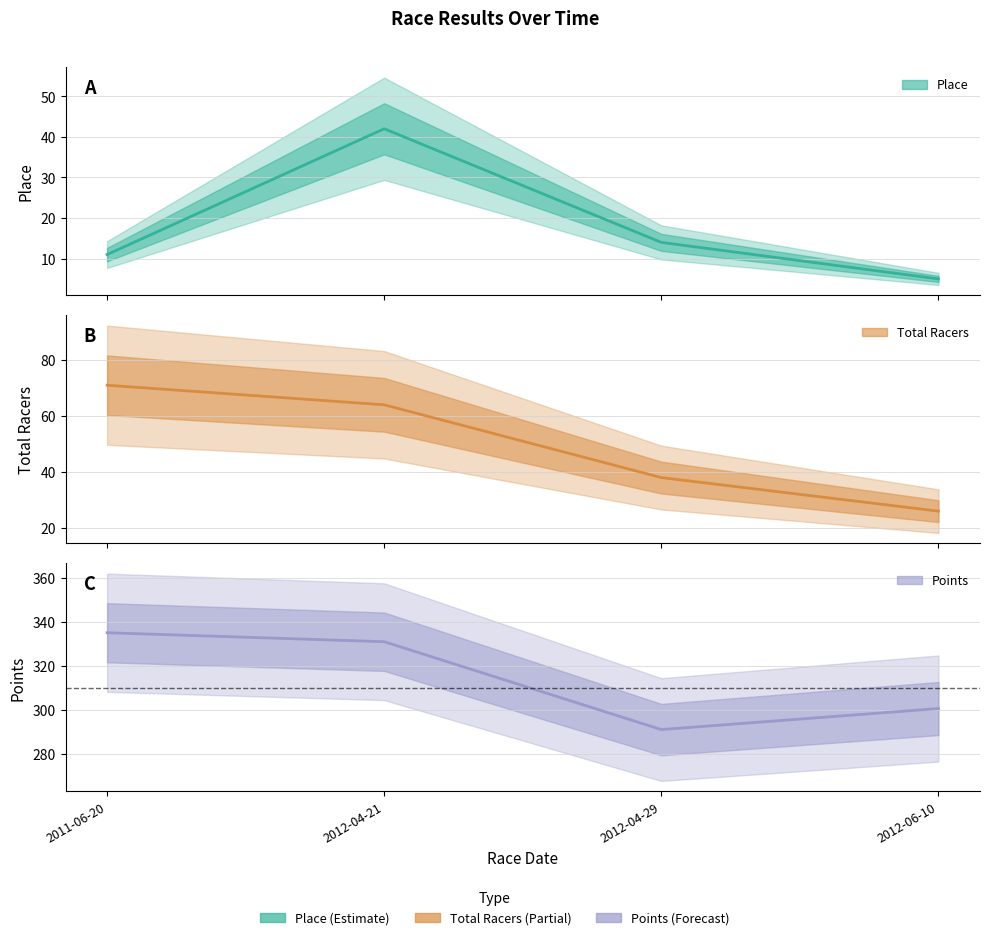

How many values in the Total Racers series are below 64?

2